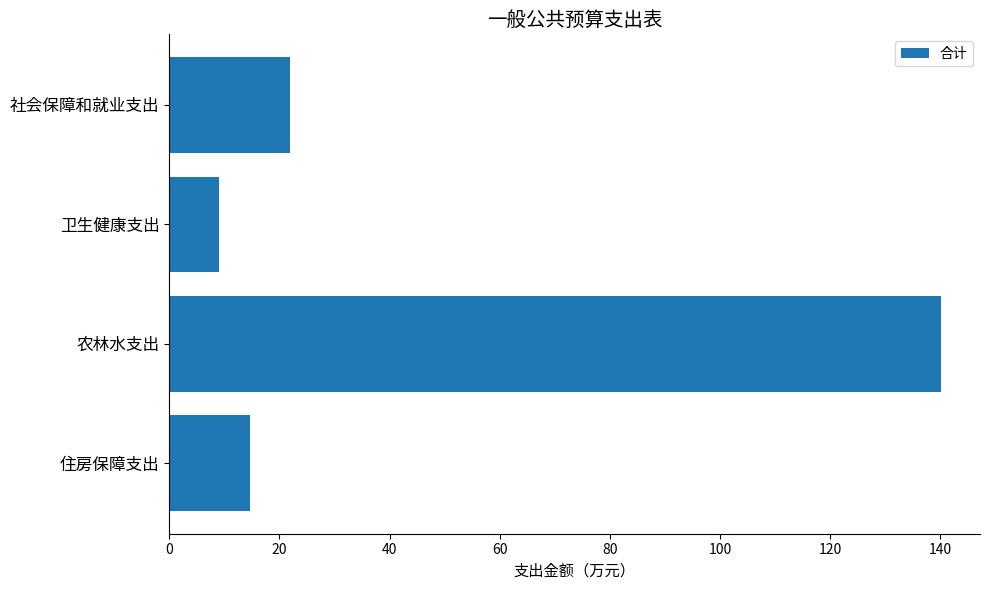

True or false: the data shows 38.4 at 农林水支出.

False